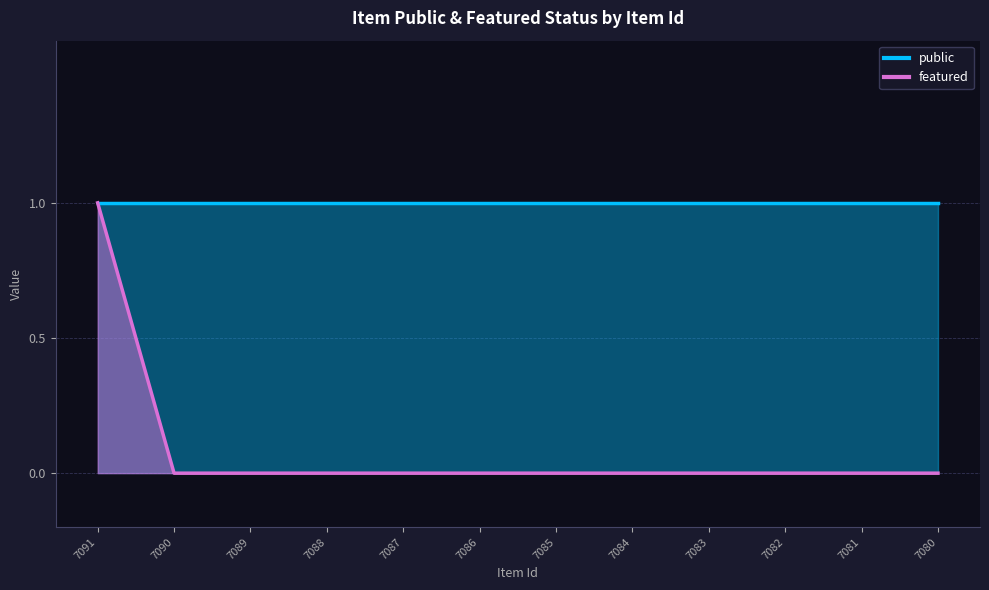

The chart shows a value of 0 at 7090. True or false?

True